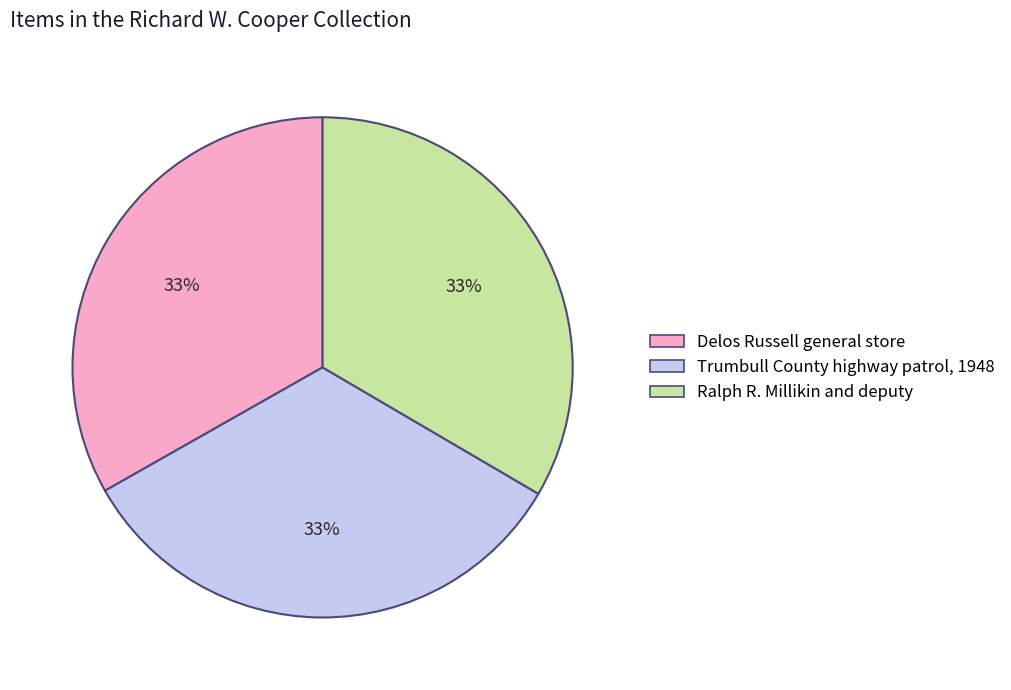

To the nearest percent, what is the average slice percentage?

33%